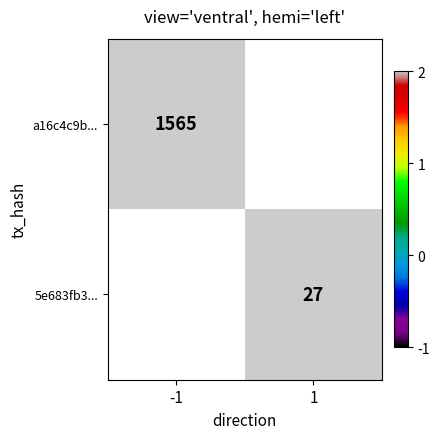

The 5e683fb3... series shows 17 at 1. True or false?

False